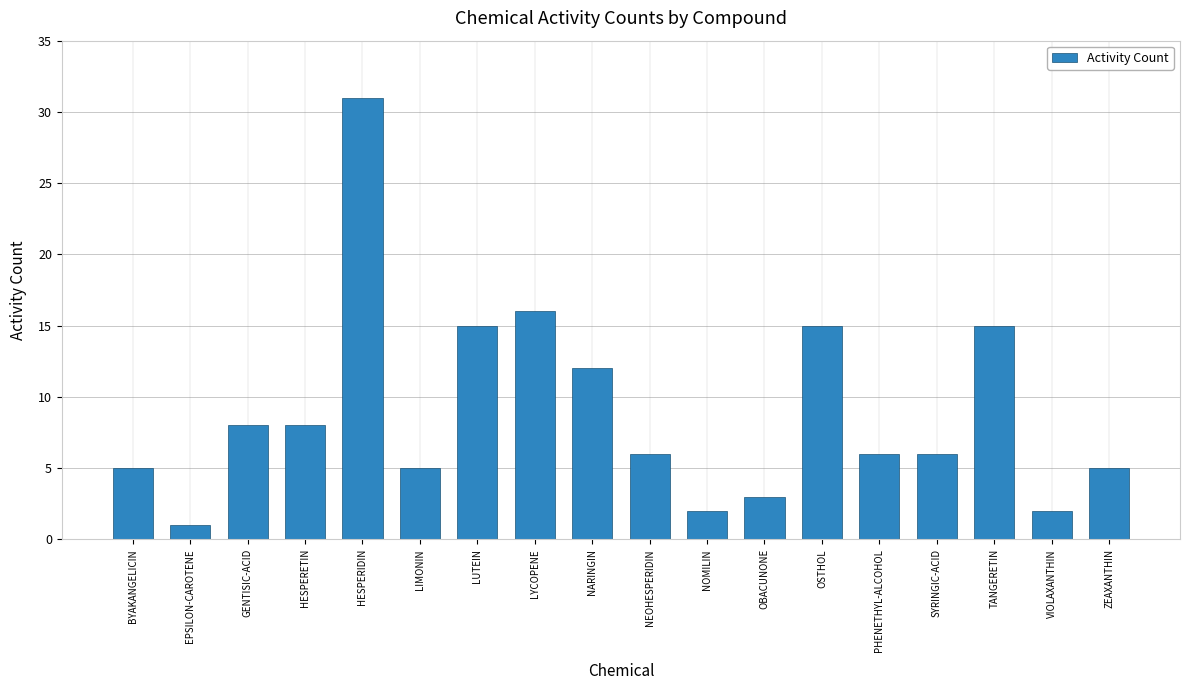

Count the number of data series in this chart.

1